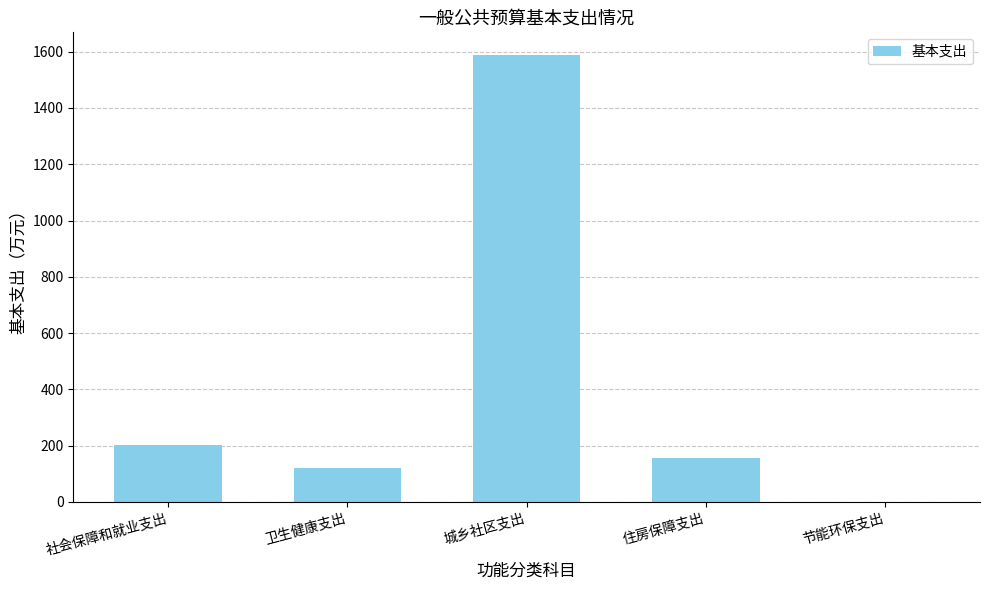

The value at 卫生健康支出 is 119.1. True or false?

True